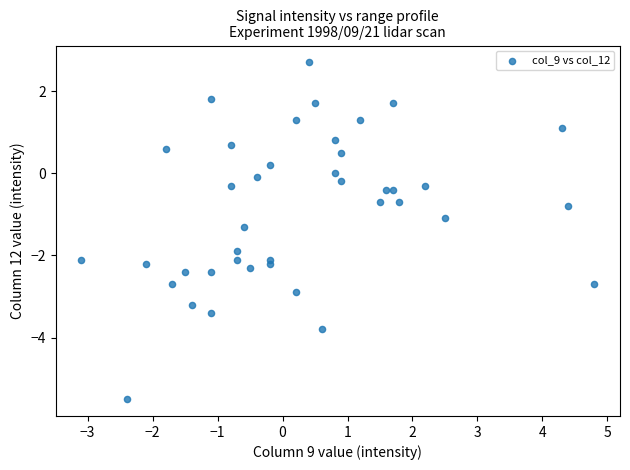

What Y value in the scatter plot is closest to -1?

-1.1